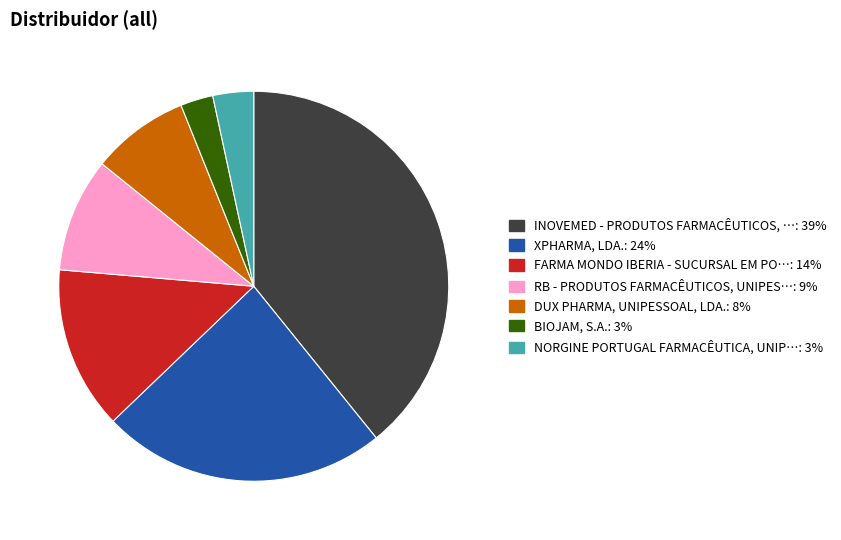

Is there any slice that represents more than half of the pie?

No